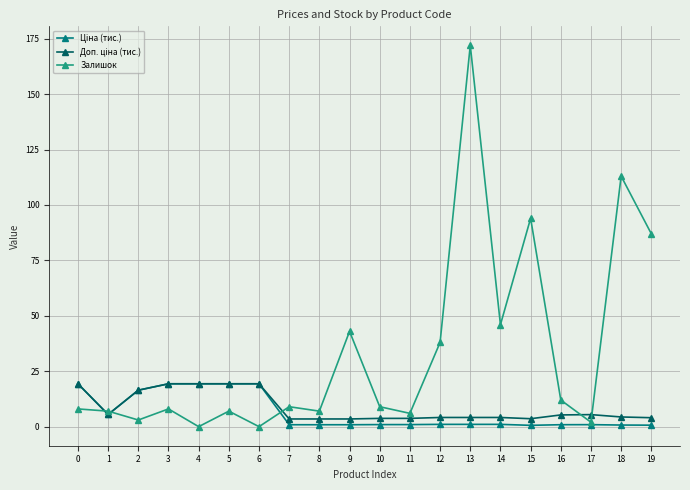

The Залишок series shows 55.8 at 12. True or false?

False